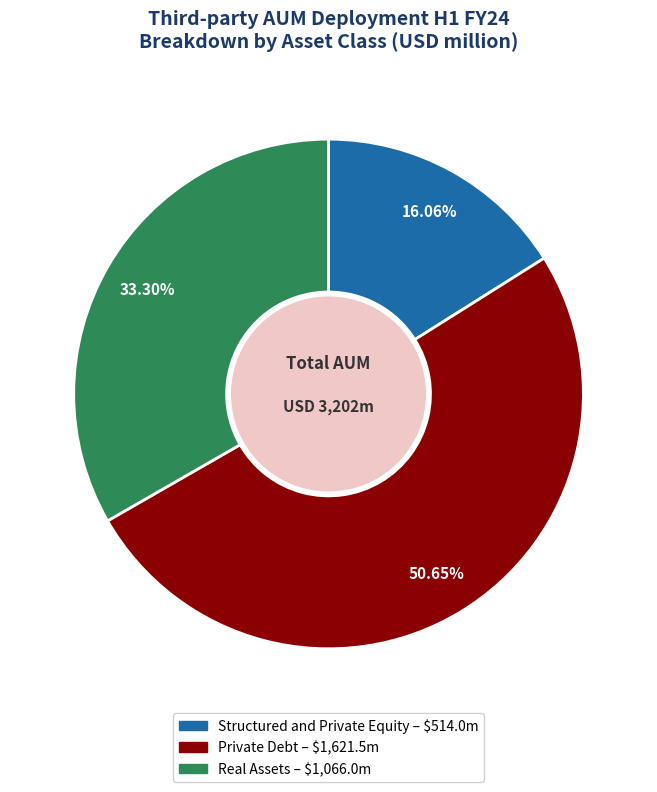

Which slice is the smallest?

Structured and Private Equity